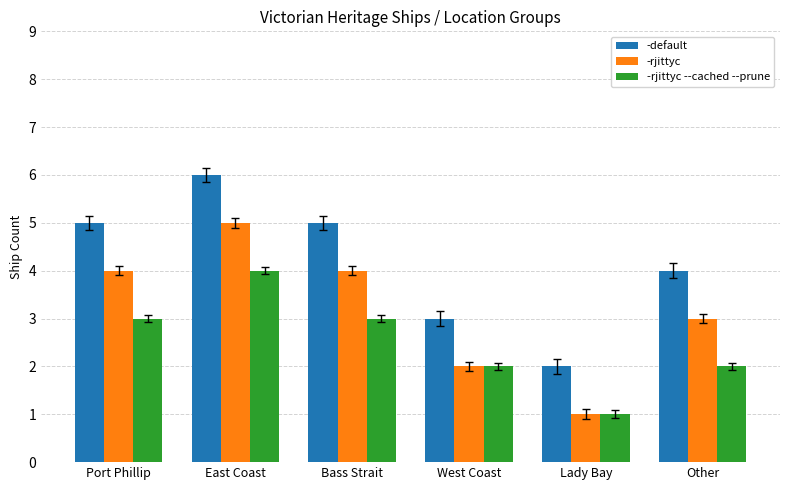

The -default series shows 3 at Port Phillip. True or false?

False